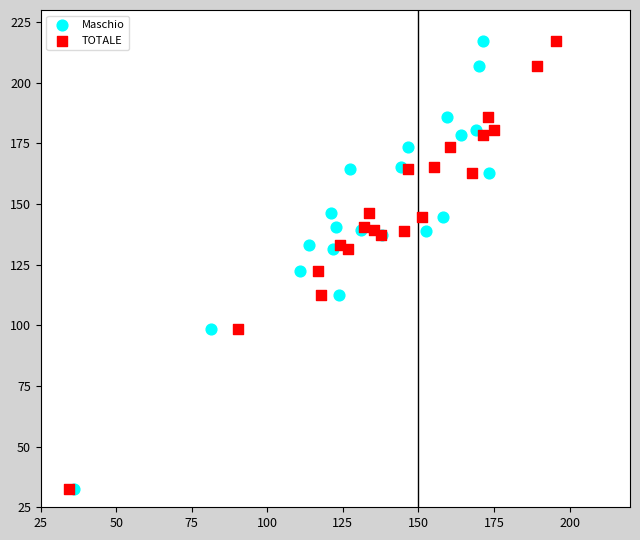

What are all the series names shown in the legend?

Maschio, TOTALE